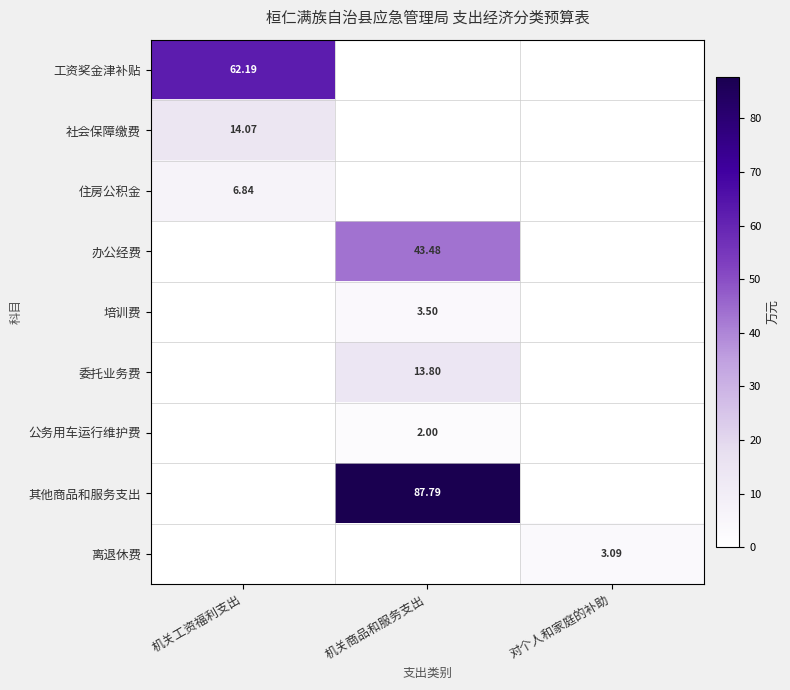

At how many categories does at least one series exceed 43?

2